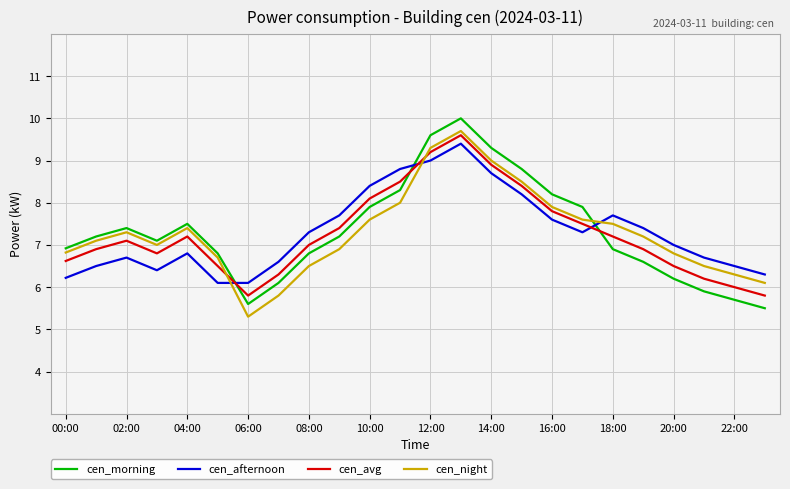

Reading left to right, transcribe all the data shown in this chart.

cen_morning: 6.9	7.2	7.4	7.1	7.5	6.8	5.6	6.1	6.8	7.2	7.9	8.3	9.6	10.0	9.3	8.8	8.2	7.9	6.9	6.6	6.2	5.9	5.7	5.5
cen_afternoon: 6.2	6.5	6.7	6.4	6.8	6.1	6.1	6.6	7.3	7.7	8.4	8.8	9.0	9.4	8.7	8.2	7.6	7.3	7.7	7.4	7.0	6.7	6.5	6.3
cen_avg: 6.6	6.9	7.1	6.8	7.2	6.5	5.8	6.3	7.0	7.4	8.1	8.5	9.2	9.6	8.9	8.4	7.8	7.5	7.2	6.9	6.5	6.2	6.0	5.8
cen_night: 6.8	7.1	7.3	7.0	7.4	6.7	5.3	5.8	6.5	6.9	7.6	8.0	9.3	9.7	9.0	8.5	7.9	7.6	7.5	7.2	6.8	6.5	6.3	6.1